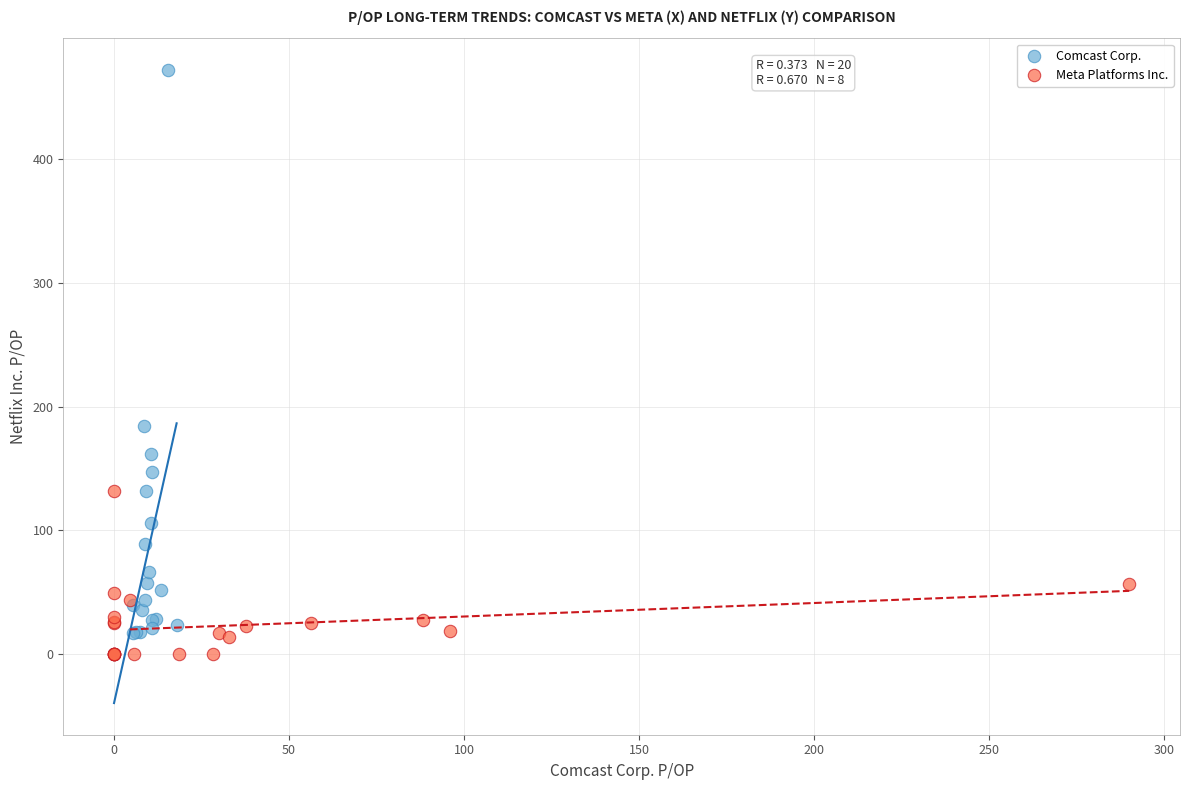

What are all the series names shown in the legend?

Comcast Corp., Meta Platforms Inc.